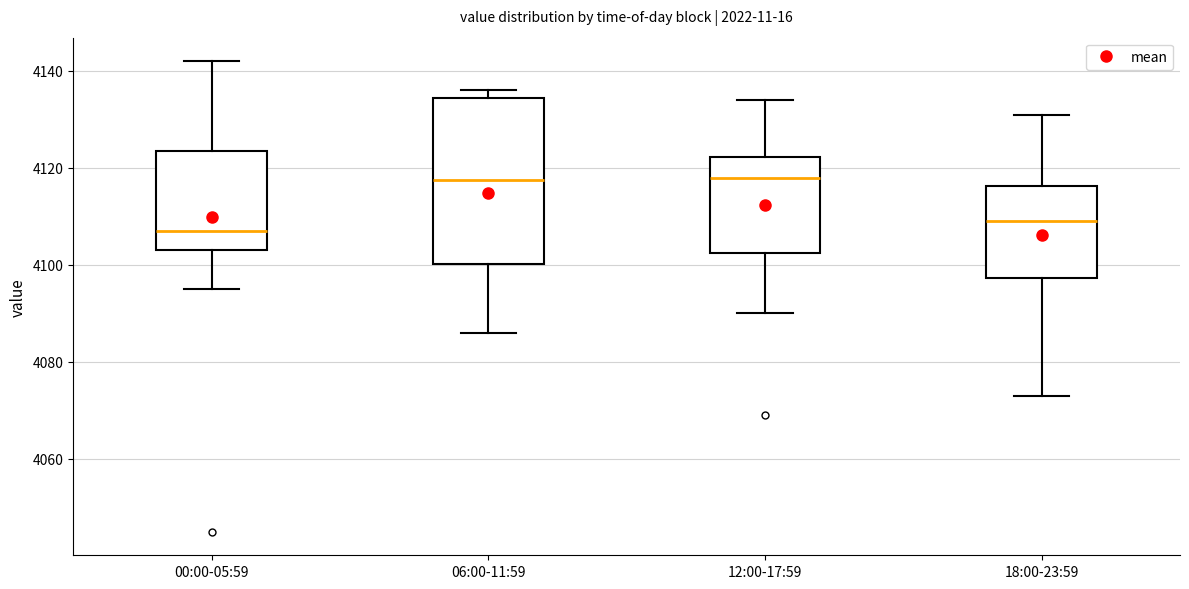

Reading left to right, read every box against the y-axis: the position of its median line, the range the box covers, and the ends of its whiskers. The values are not printed on the chart, so give them approximately, as read against the axis.

00:00-05:59: median 4108, box 4104 to 4124, whiskers 4096 to 4142
06:00-11:59: median 4118, box 4100 to 4134, whiskers 4086 to 4136
12:00-17:59: median 4118, box 4102 to 4122, whiskers 4090 to 4134
18:00-23:59: median 4110, box 4098 to 4116, whiskers 4074 to 4132